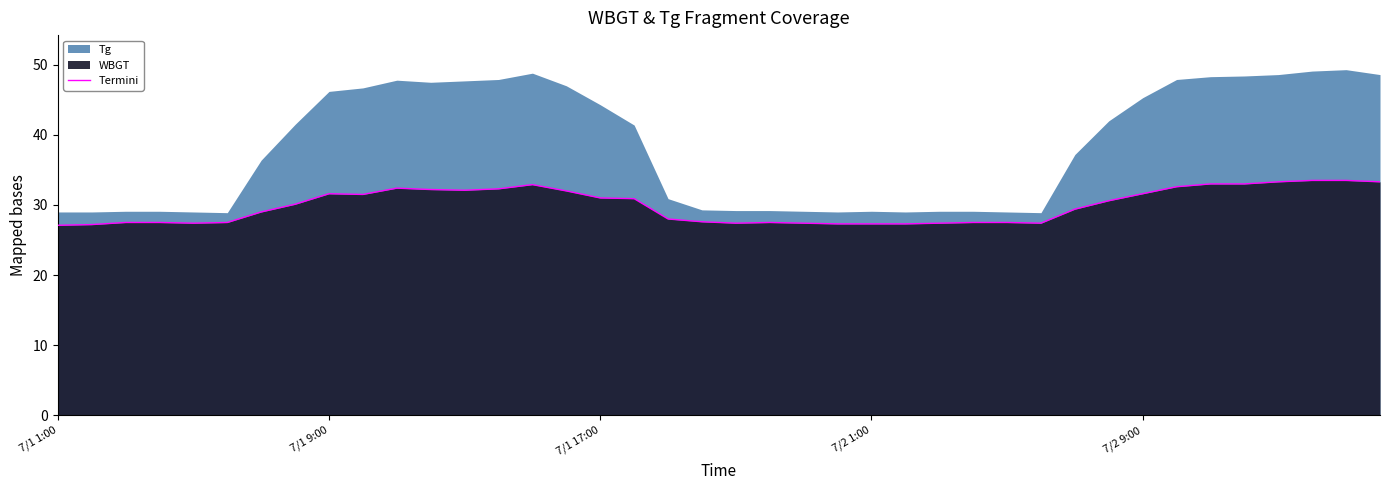

What is the maximum value for Termini?

33.5